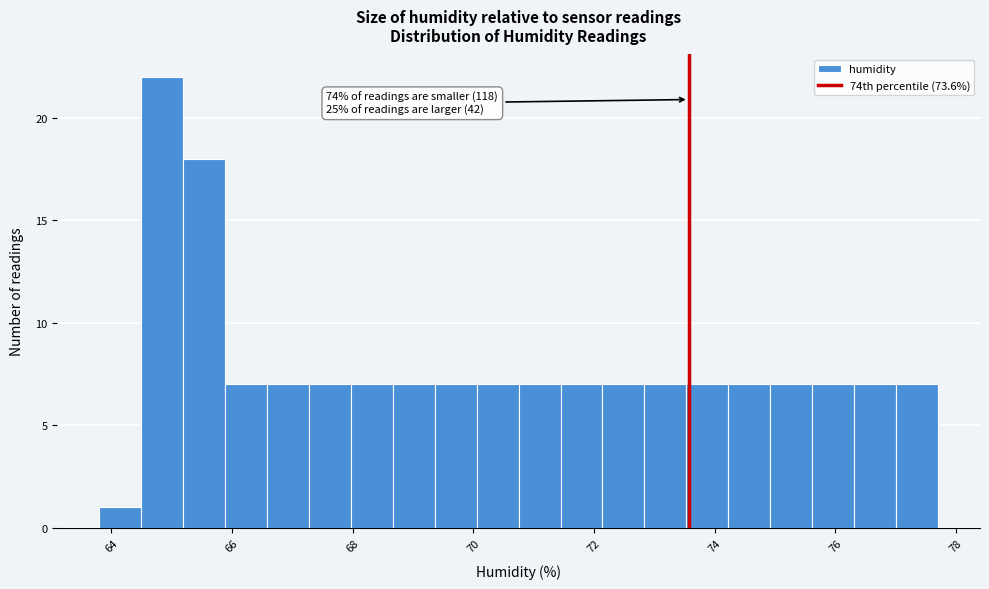

Around what value on the x-axis is the tallest bar? Give the approximate position of its centre, as read against the axis.

64.8